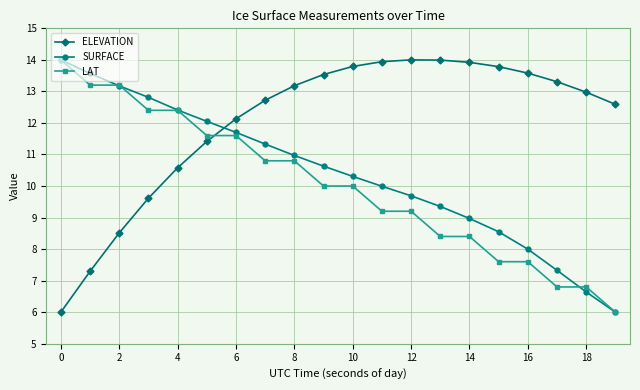

What is the smallest value displayed?

6.0